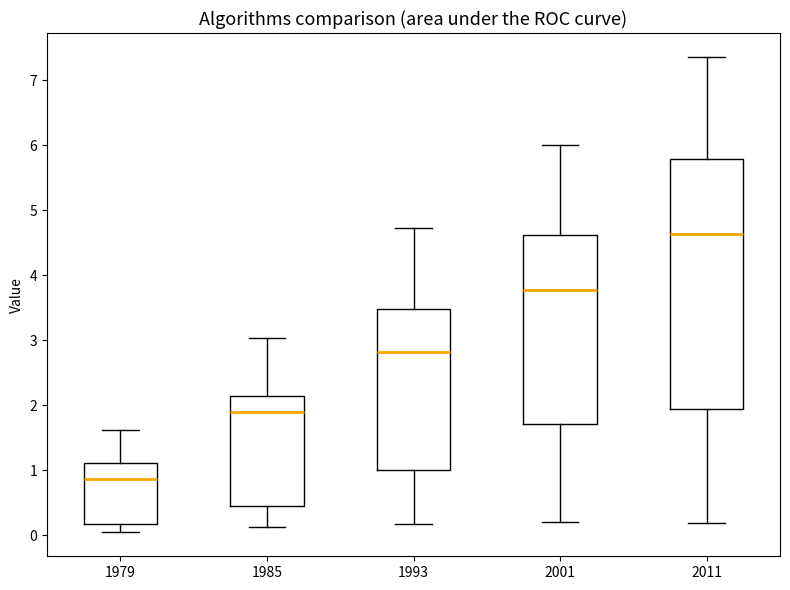

Where is the upper edge of the box at x = 1979 on the y-axis? The values are not printed on the chart, so give them approximately, as read against the axis.

1.1